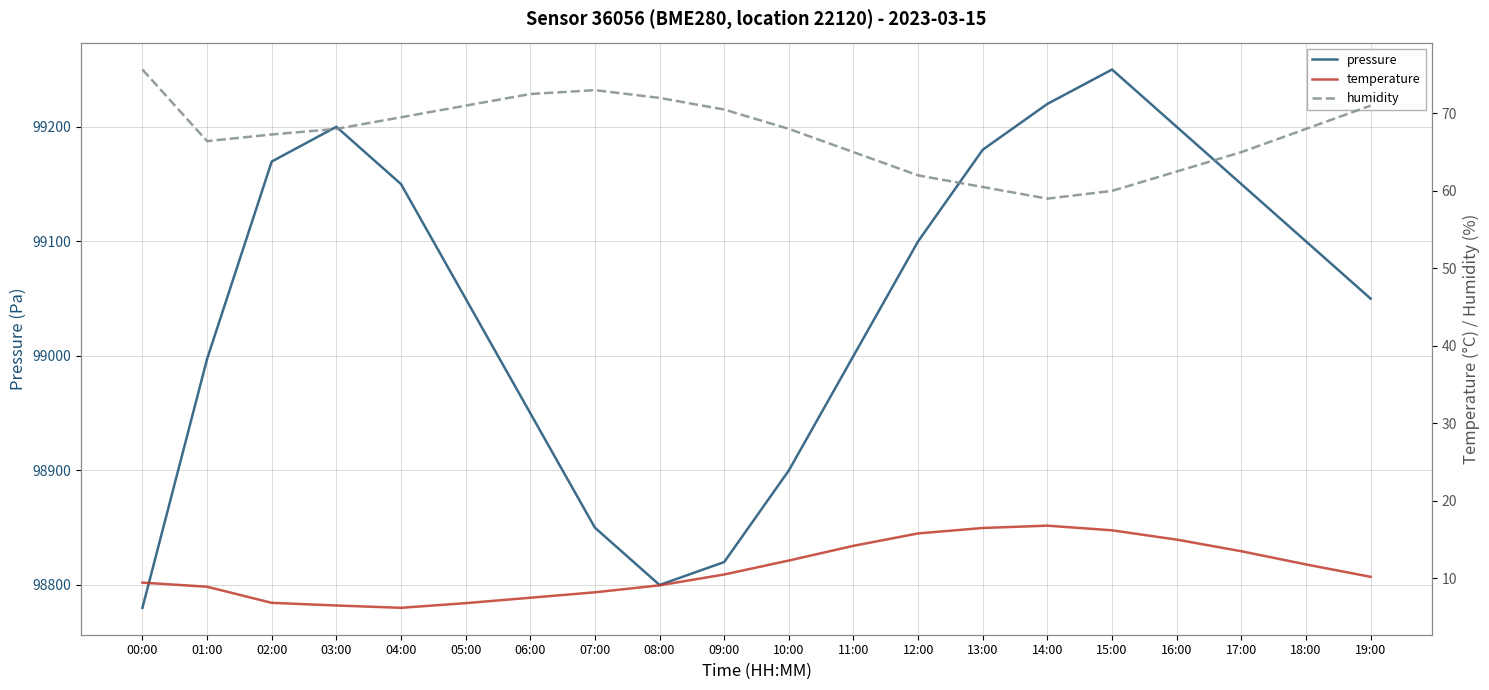

What is the label of the 11th point from the left?

10:00